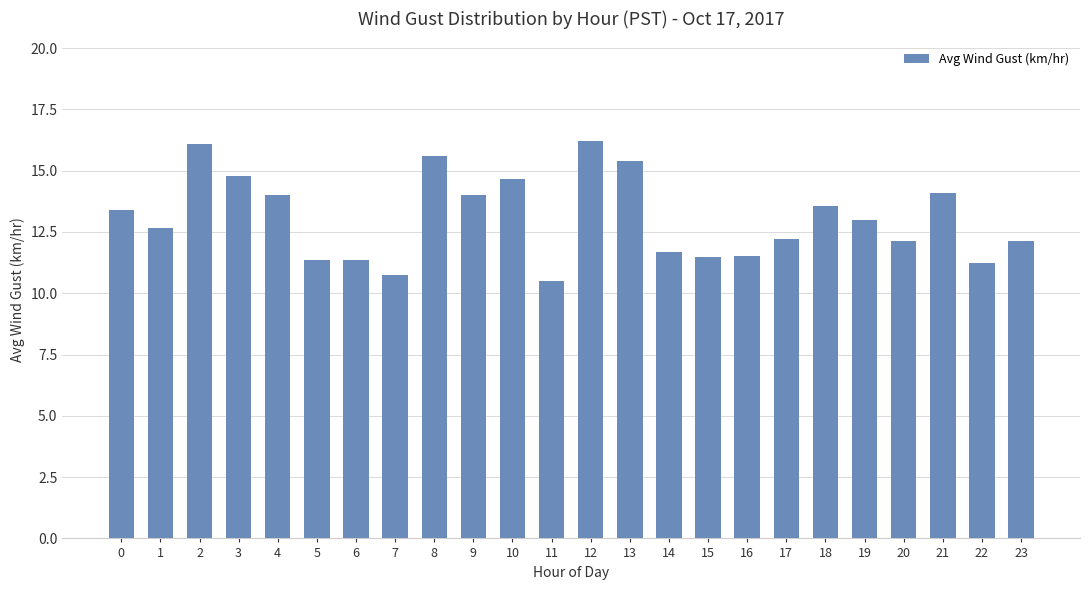

What is the difference between the maximum and second lowest values?

5.5